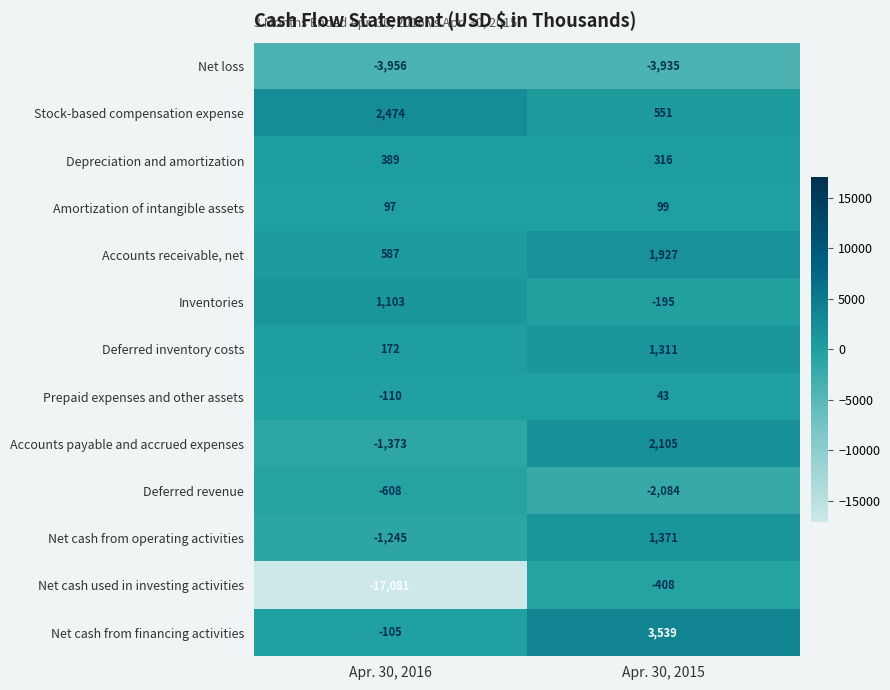

Reading left to right, extract all data points from this chart.

Net loss: -3956	-3935
Stock-based compensation expense: 2474	551
Depreciation and amortization: 389	316
Amortization of intangible assets: 97	99
Accounts receivable, net: 587	1927
Inventories: 1103	-195
Deferred inventory costs: 172	1311
Prepaid expenses and other assets: -110	43
Accounts payable and accrued expenses: -1373	2105
Deferred revenue: -608	-2084
Net cash from operating activities: -1245	1371
Net cash used in investing activities: -17081	-408
Net cash from financing activities: -105	3539